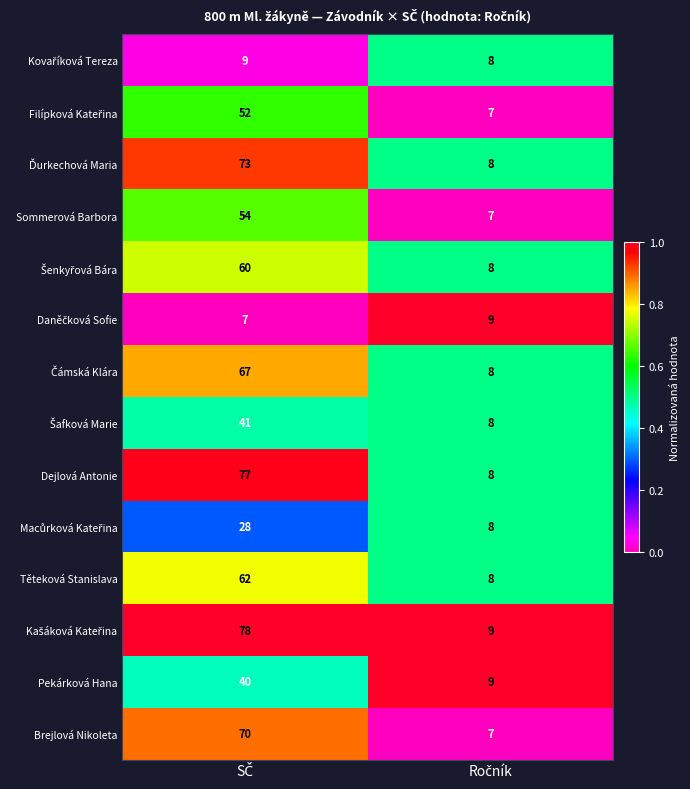

What is the smallest value displayed?

7